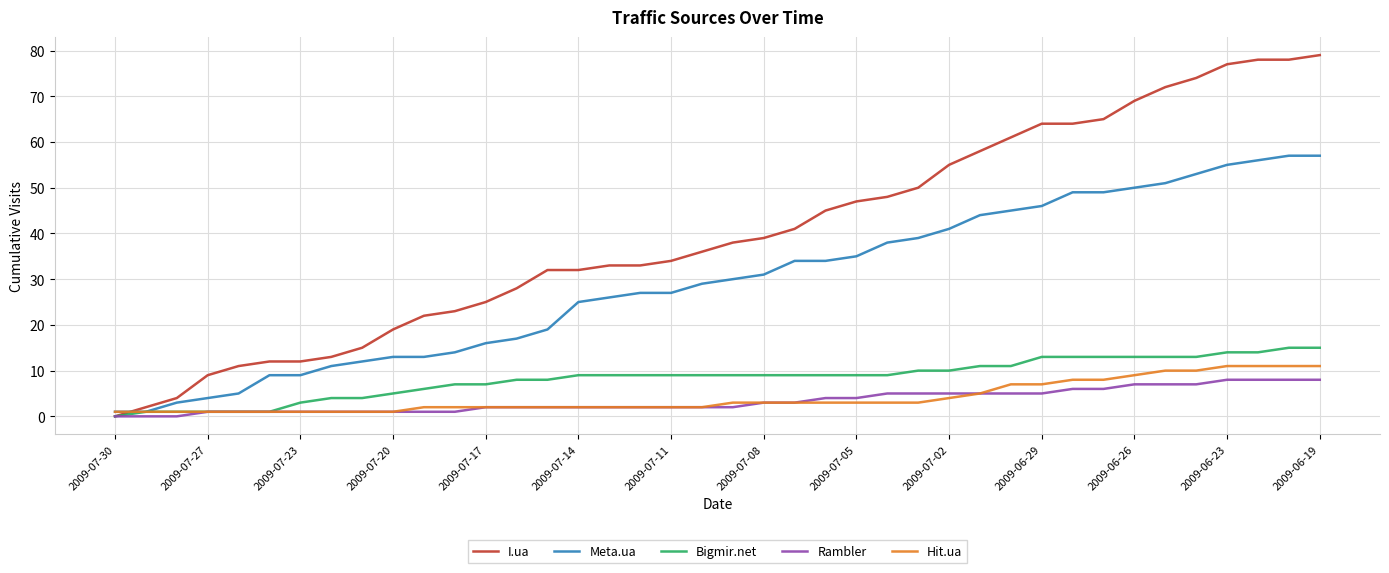

Which series has the largest range (max minus min)?

I.ua